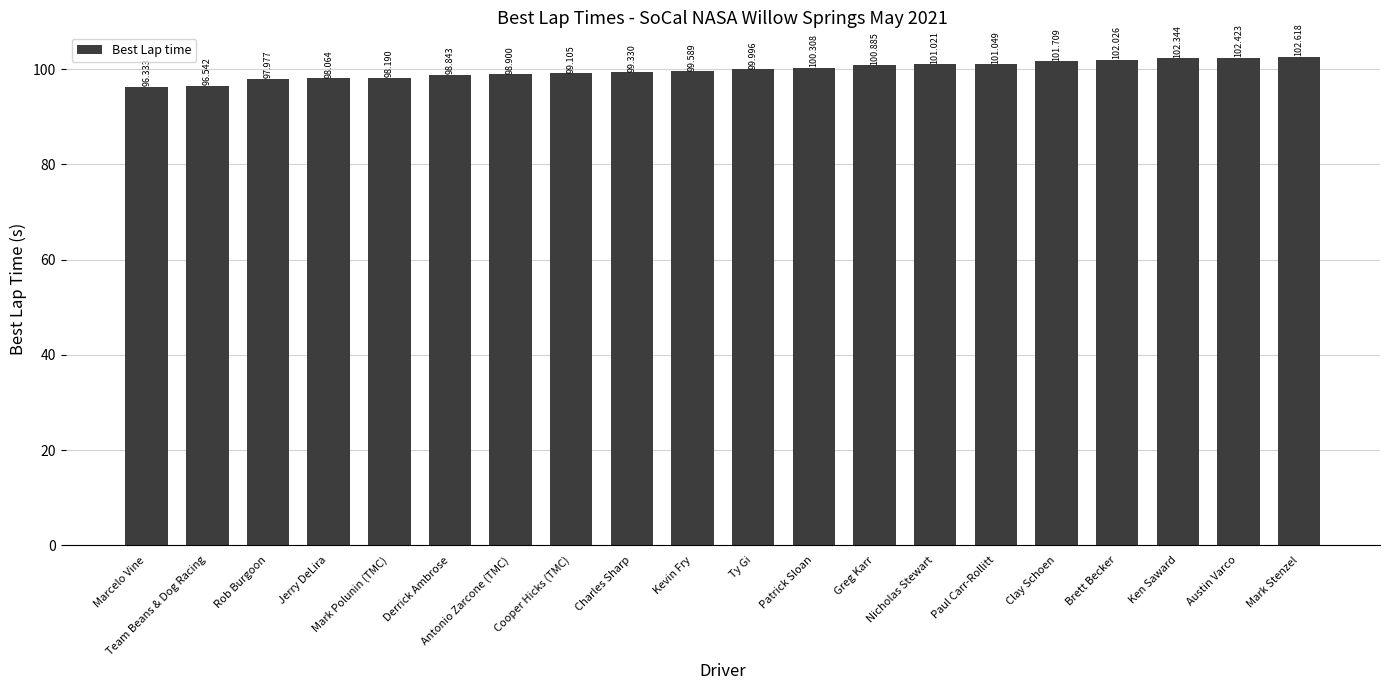

Rank the categories by value from lowest to highest.

Marcelo Vine, Team Beans & Dog Racing, Rob Burgoon, Jerry DeLira, Mark Polunin (TMC), Derrick Ambrose, Antonio Zarcone (TMC), Cooper Hicks (TMC), Charles Sharp, Kevin Fry, Ty Gi, Patrick Sloan, Greg Karr, Nicholas Stewart, Paul Carr-Rollitt, Clay Schoen, Brett Becker, Ken Saward, Austin Varco, Mark Stenzel